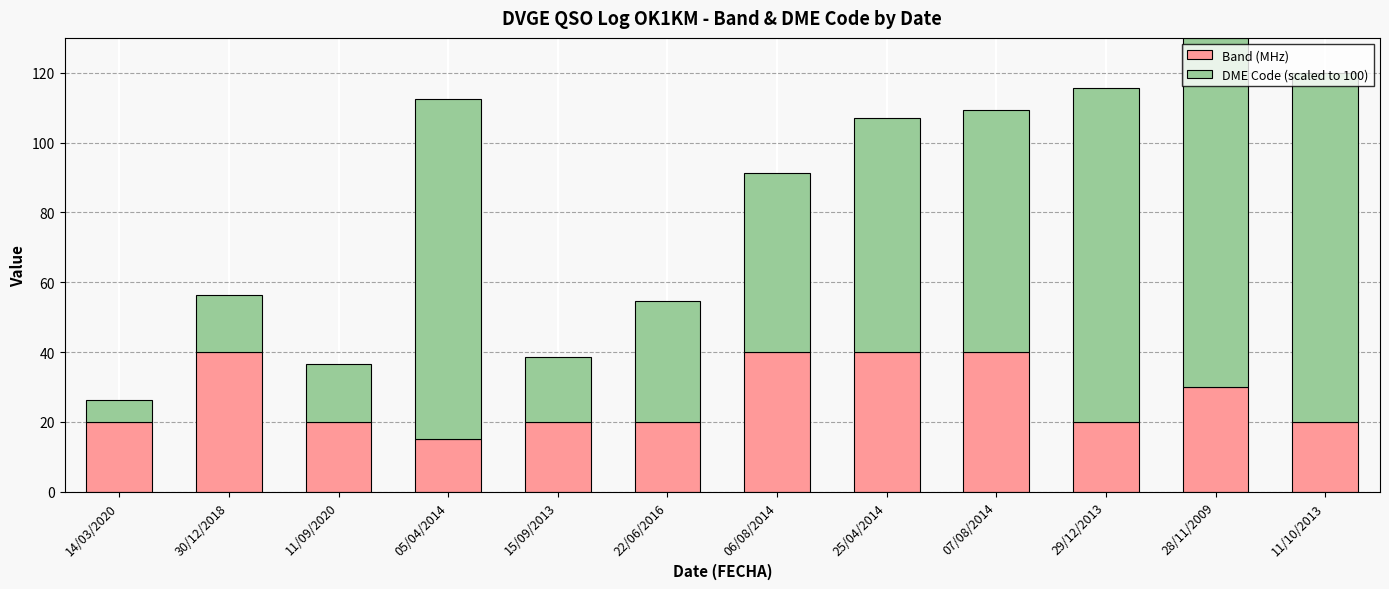

Where is Band (MHz) nearest to the value 27?

28/11/2009